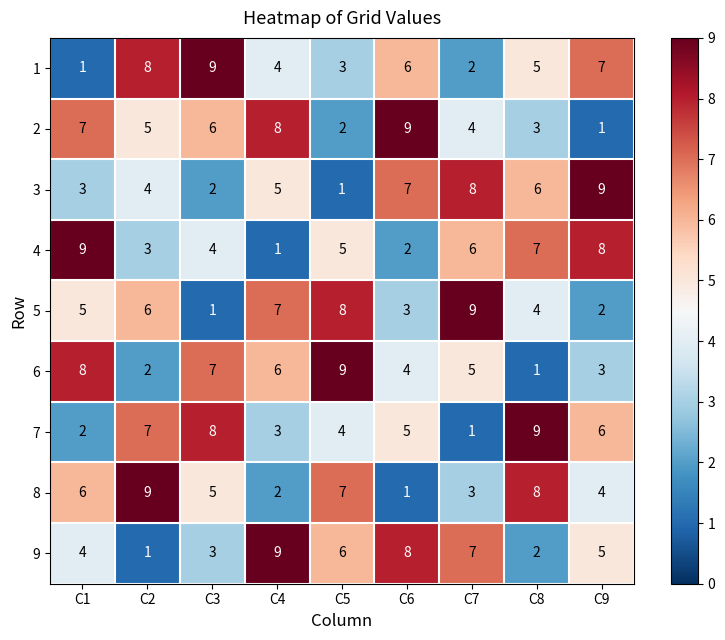

Which category has the lowest value in the 3 series?

C5